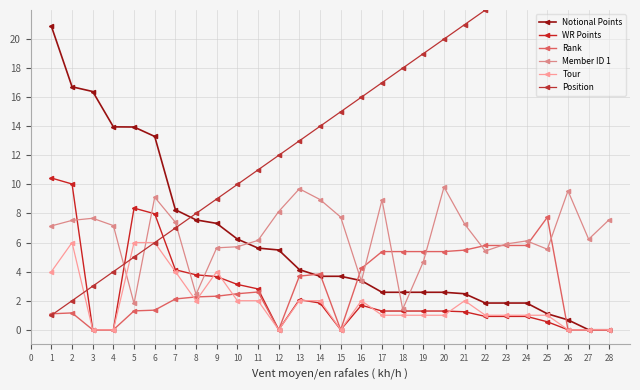

What is the difference between the second highest and minimum values in the WR Points series?

10.0